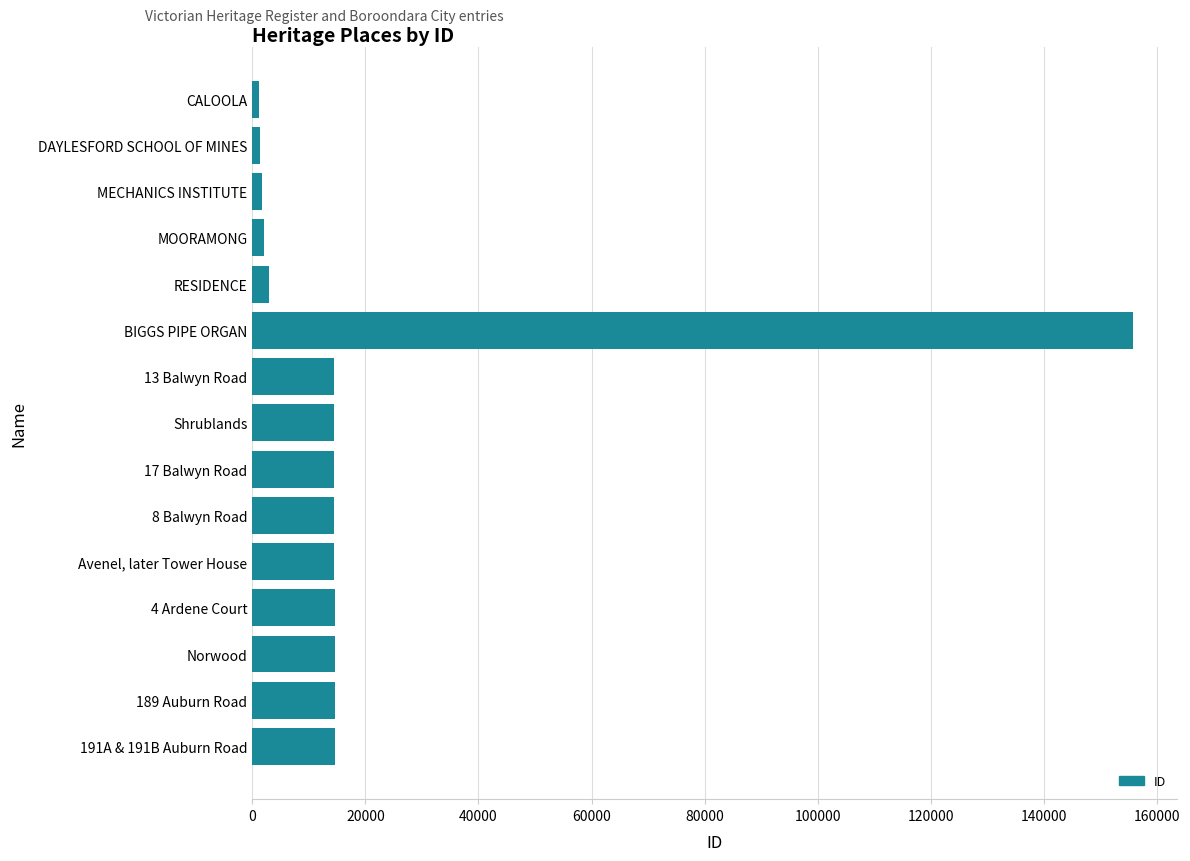

What is the greatest value displayed?

155832